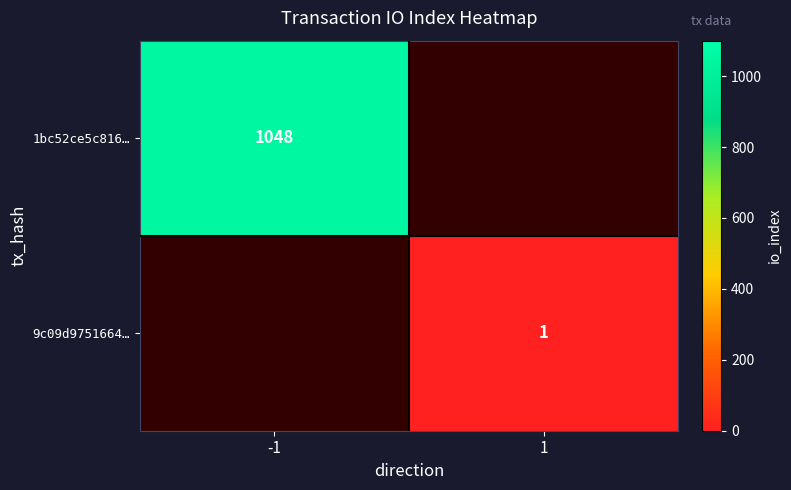

The 1bc52ce5c816… series shows 1048 at -1. True or false?

True